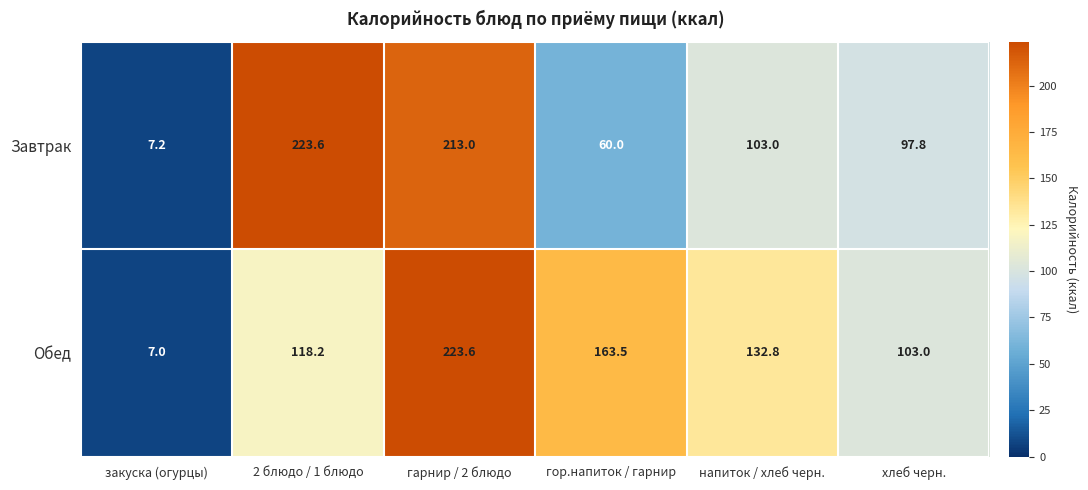

Rank the series by their average value, from highest to lowest.

Обед, Завтрак